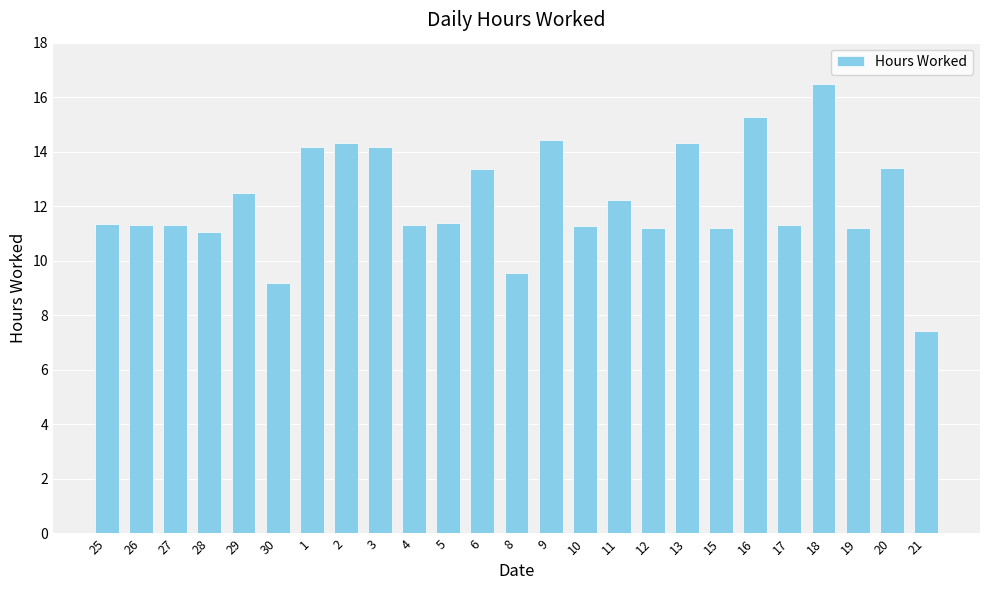

What is the minimum value shown in the chart?

7.4